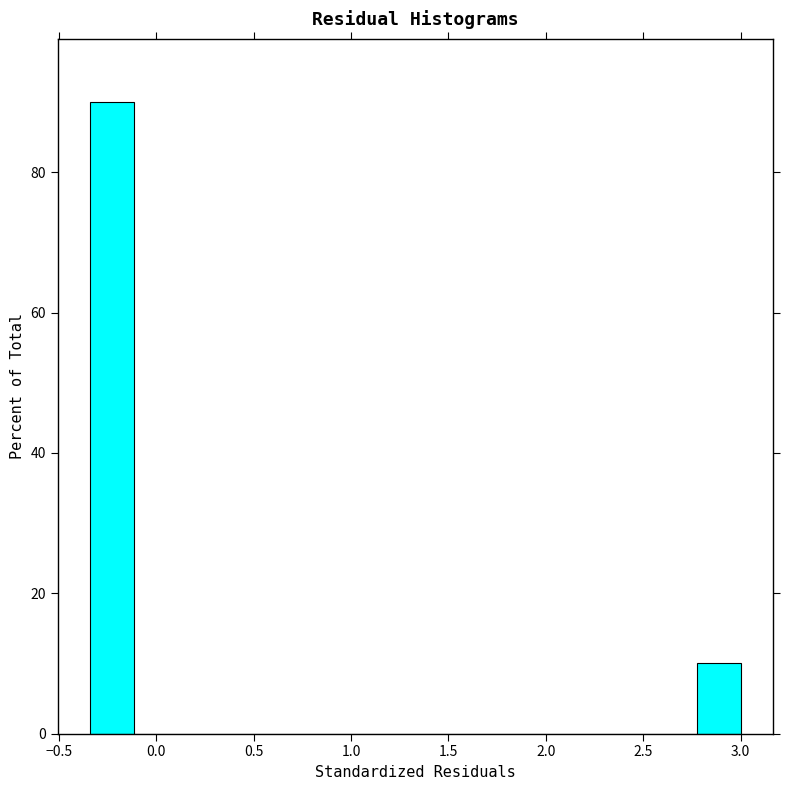

How tall is the bar that spans -0.35 to -0.10 on the x-axis? Neither the bar edges nor the heights are printed on the chart, so give them approximately, as read against the axes.

90